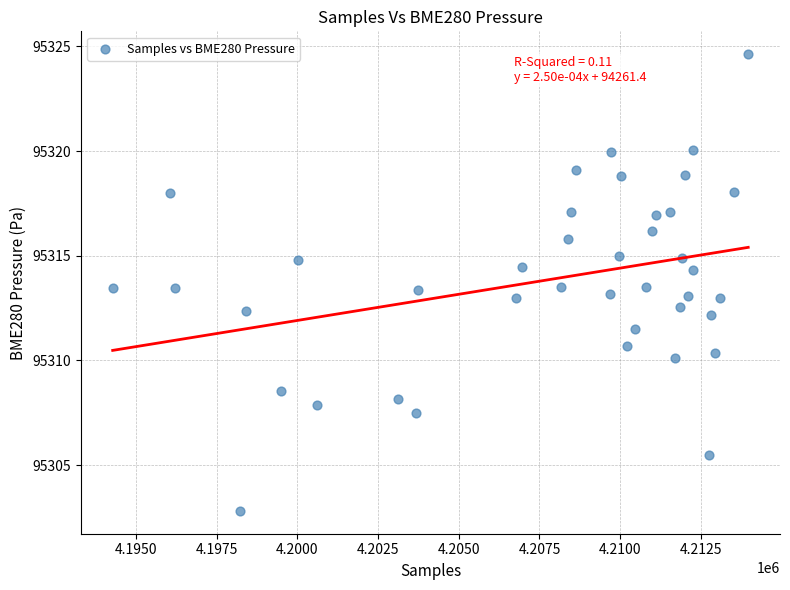

What is the range of Y values (max minus min)?

21.8